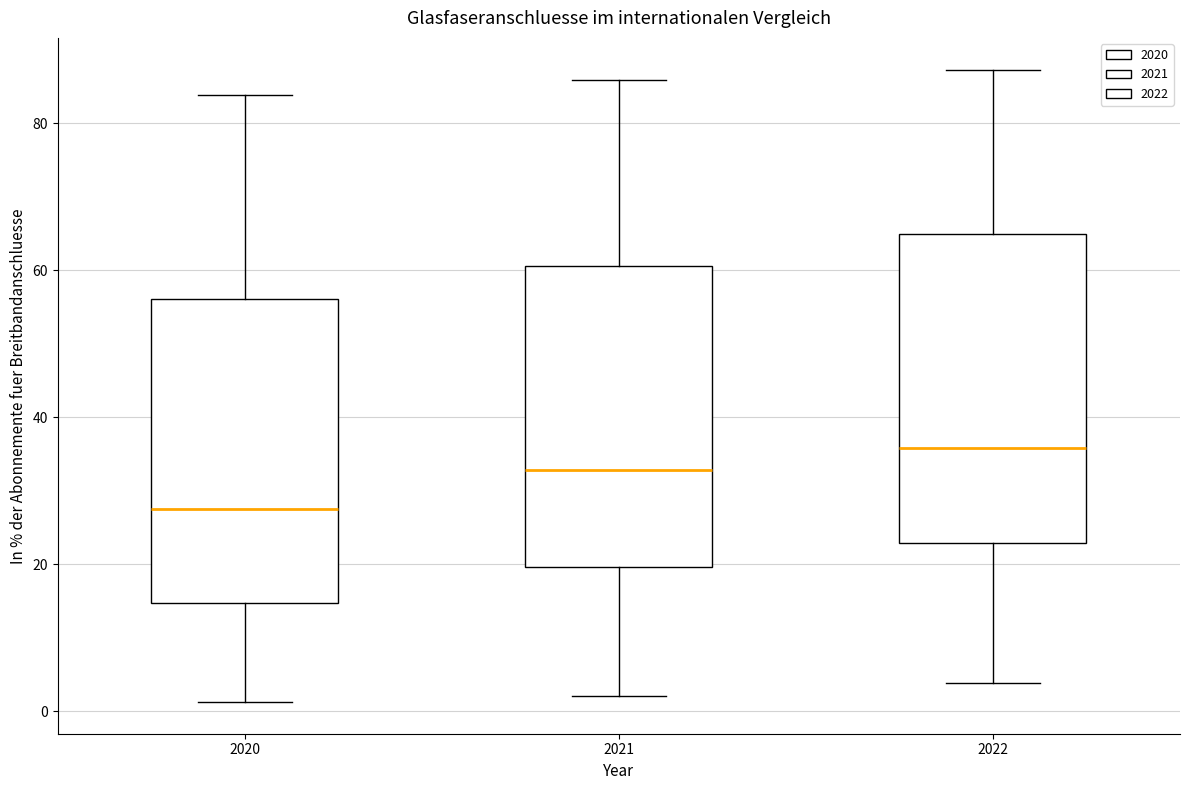

Which box's median line is the lowest?

2020